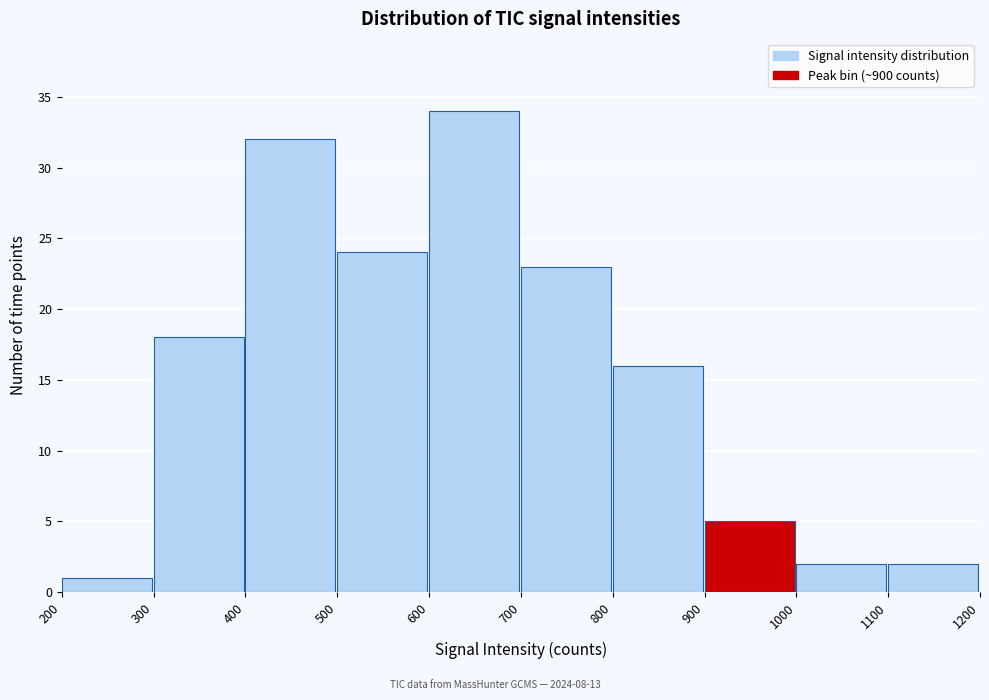

Reading left to right, list every bar in this chart as the range it spans on the x-axis followed by its height. The values are not printed on the chart, so give them approximately, as read against the axis.

200 to 300: 1
300 to 400: 18
400 to 500: 32
500 to 600: 24
600 to 700: 34
700 to 800: 23
800 to 900: 16
900 to 1000: 5
1000 to 1100: 2
1100 to 1200: 2